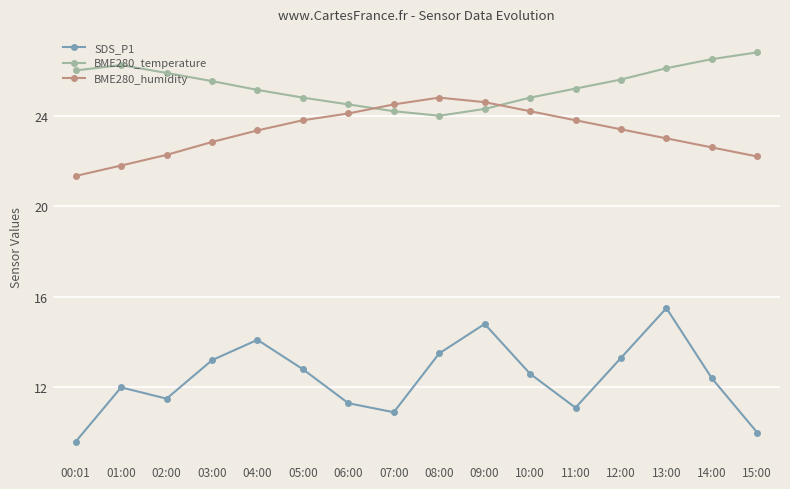

What is the label of the 8th point from the right?

08:00